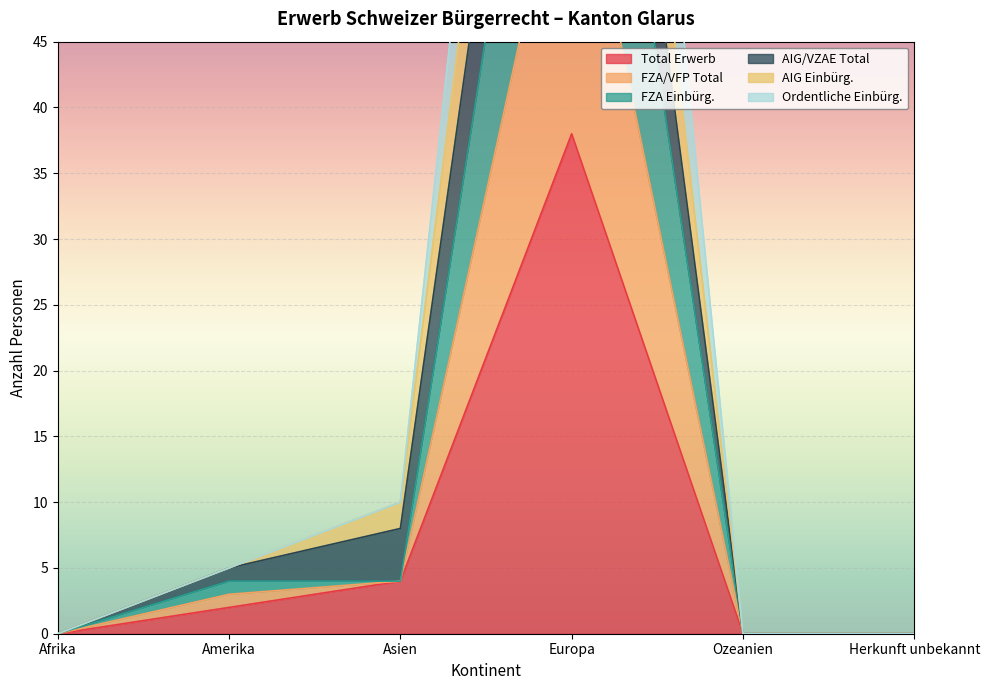

True or false: FZA/VFP Total and Total Erwerb cross at least once.

False